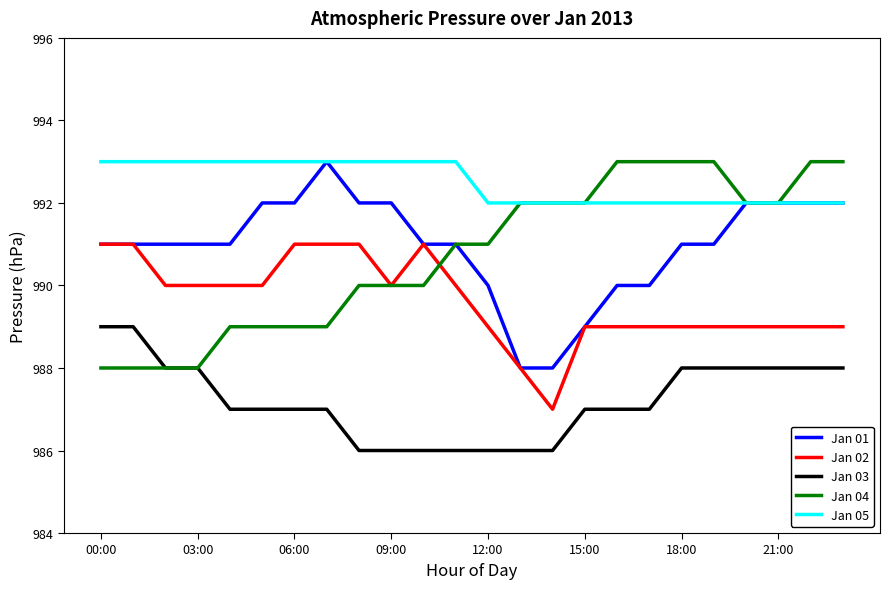

True or false: Jan 05 and Jan 02 cross at least once.

False